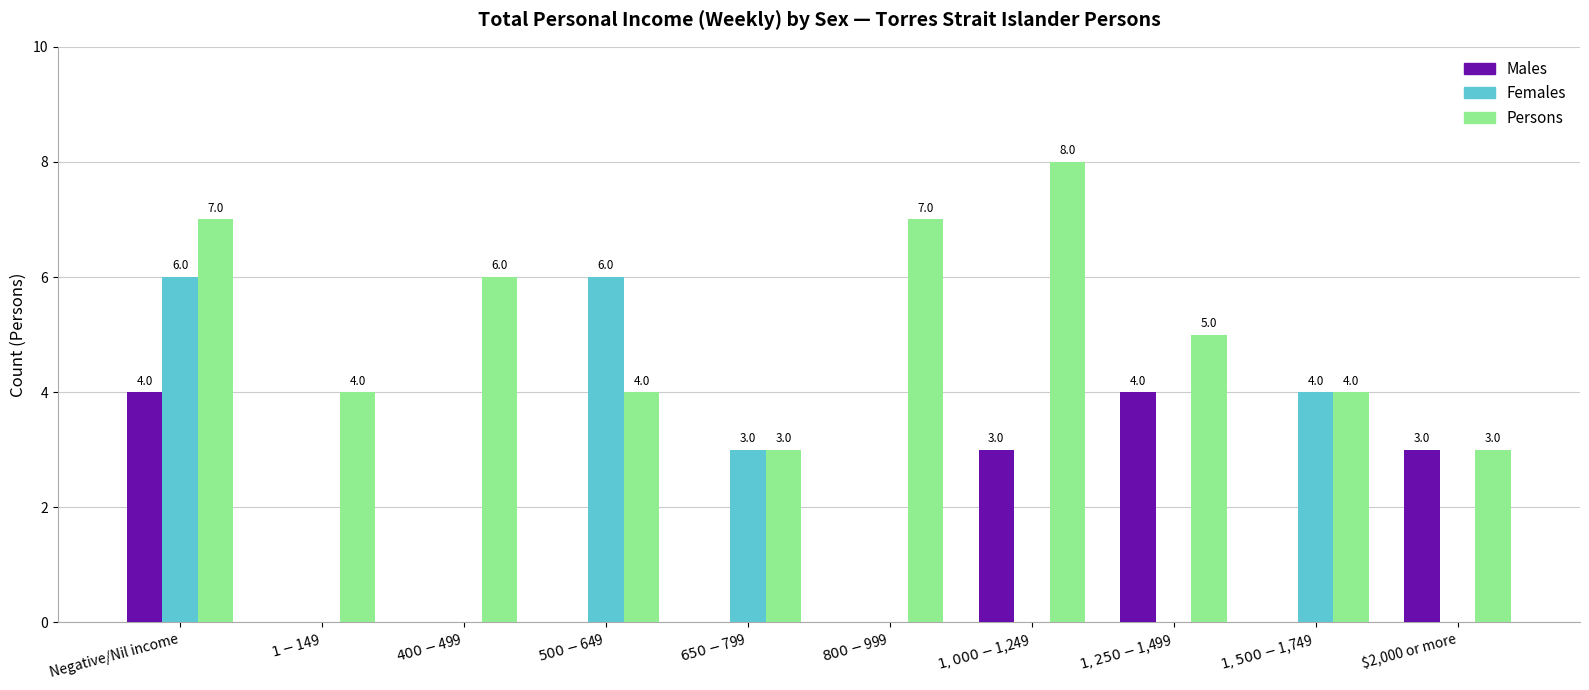

What is the maximum value for Females?

6